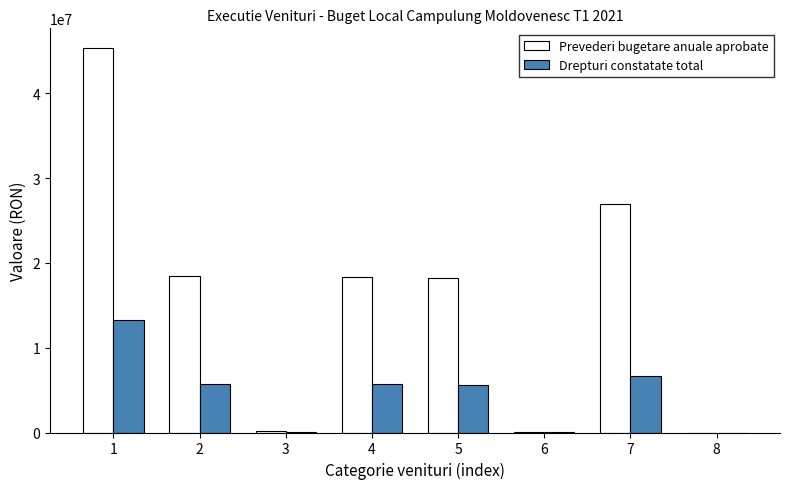

What is the sum of all Drepturi constatate total values?

37156016